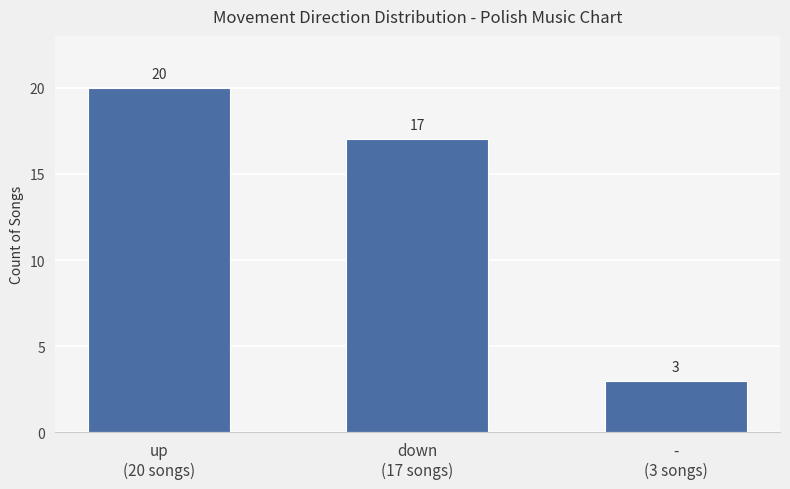

The value at -
(3 songs) is 1. True or false?

False